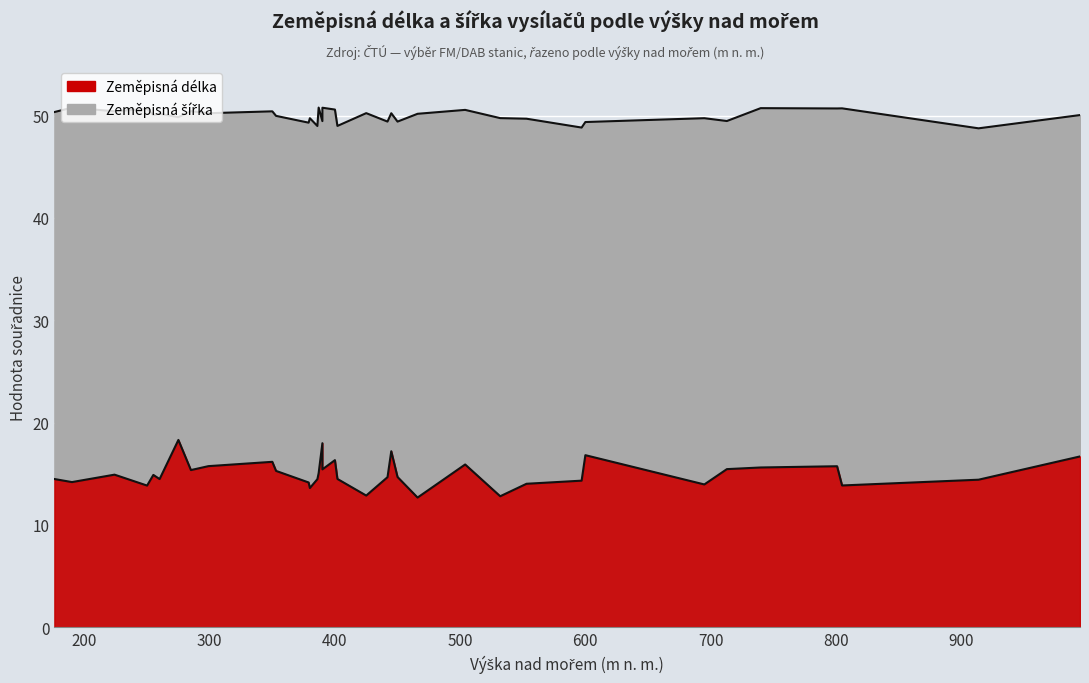

How many interior local peaks does the Zeměpisná délka series have?

10